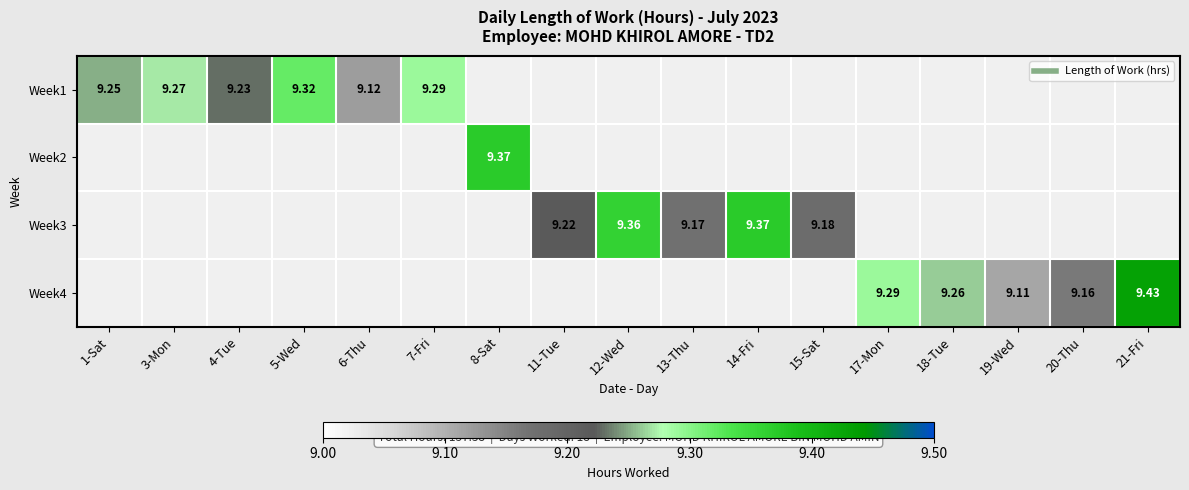

Is it true that Week4 equals 9.3 at 18-Tue?

True